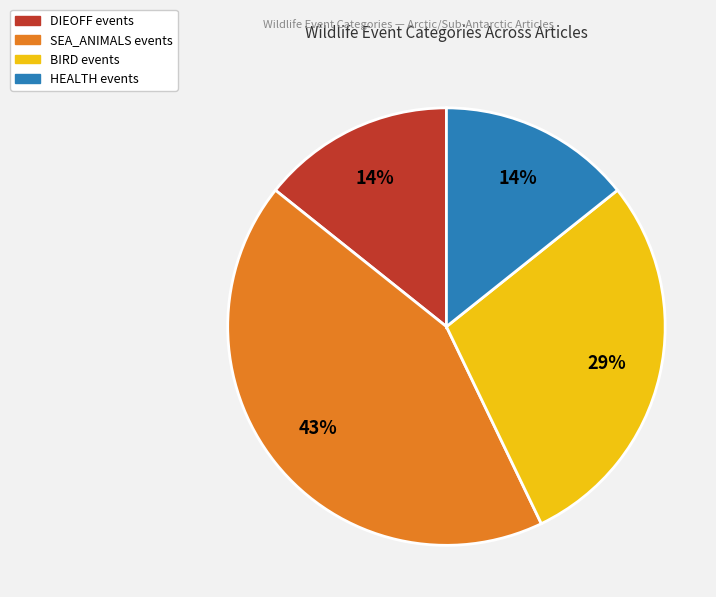

How many slices are in this pie chart?

4